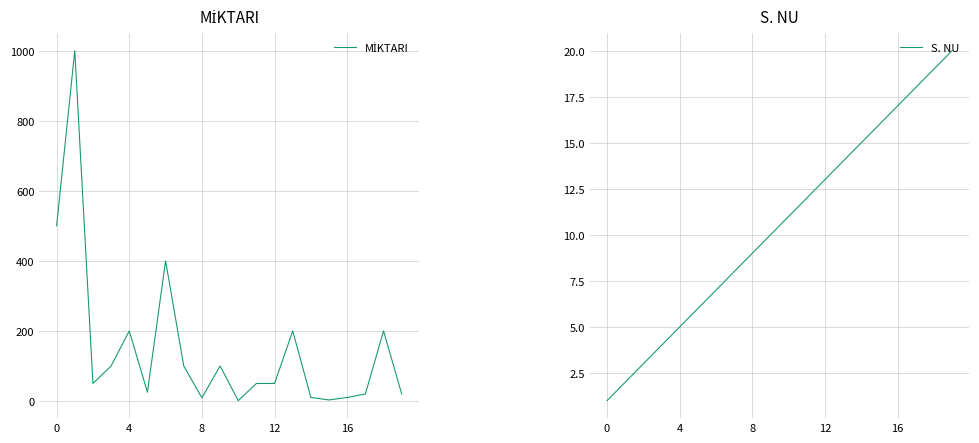

True or false: MİKTARI has a value of 50 at 12.

True